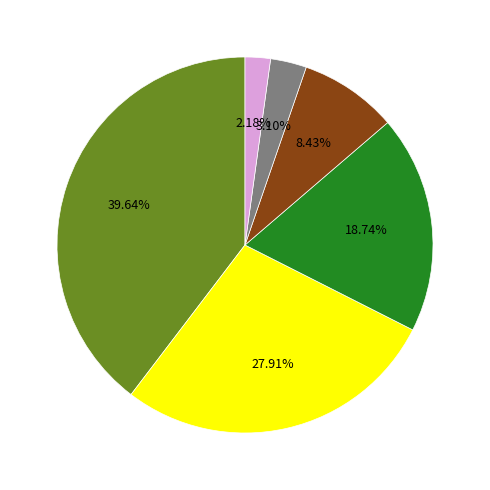

Is there a majority slice in this chart?

No